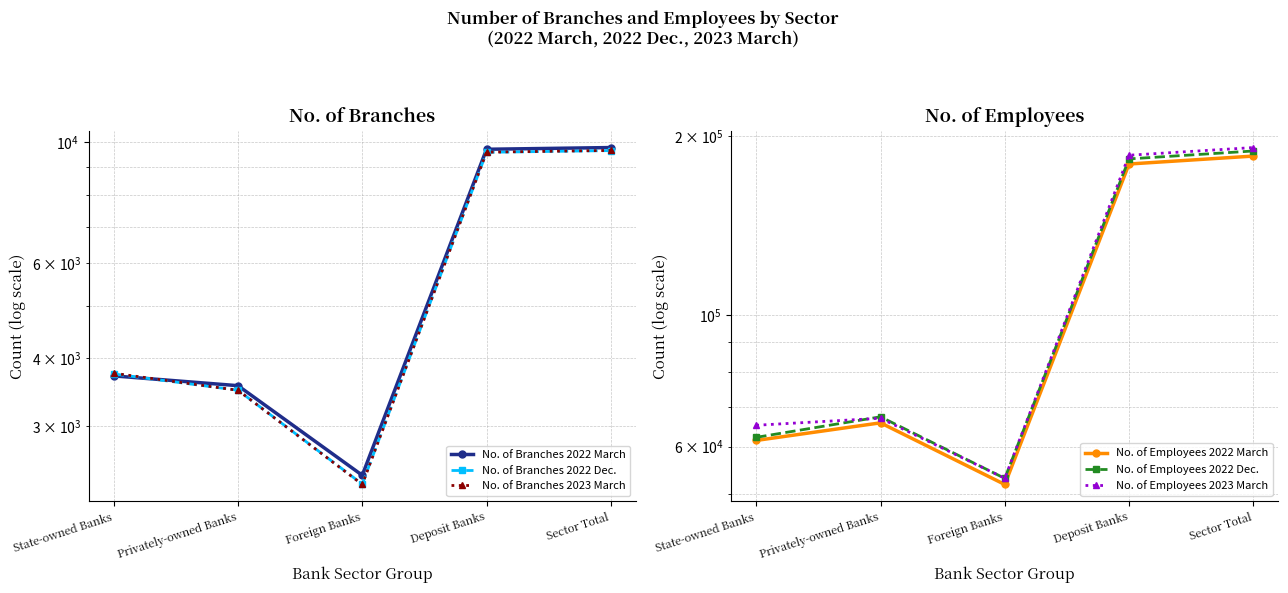

What are all the series names shown in the legend?

No. of Branches 2022 March, No. of Branches 2022 Dec., No. of Branches 2023 March, No. of Employees 2022 March, No. of Employees 2022 Dec., No. of Employees 2023 March